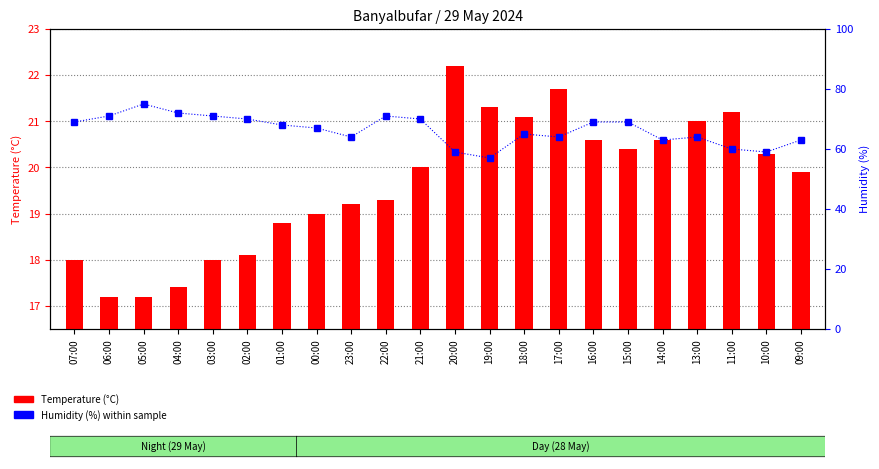

What is the maximum value for Humidity (%)?

75.0